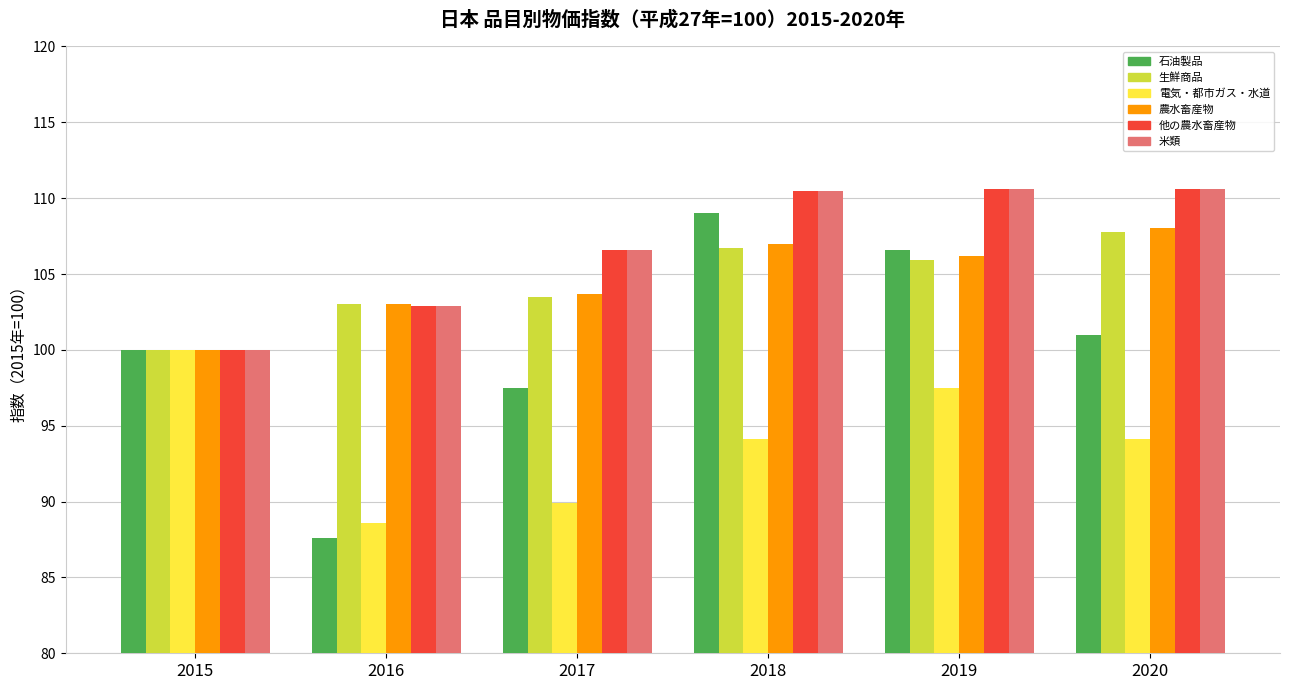

At which category is the sum across all series the highest?

2018